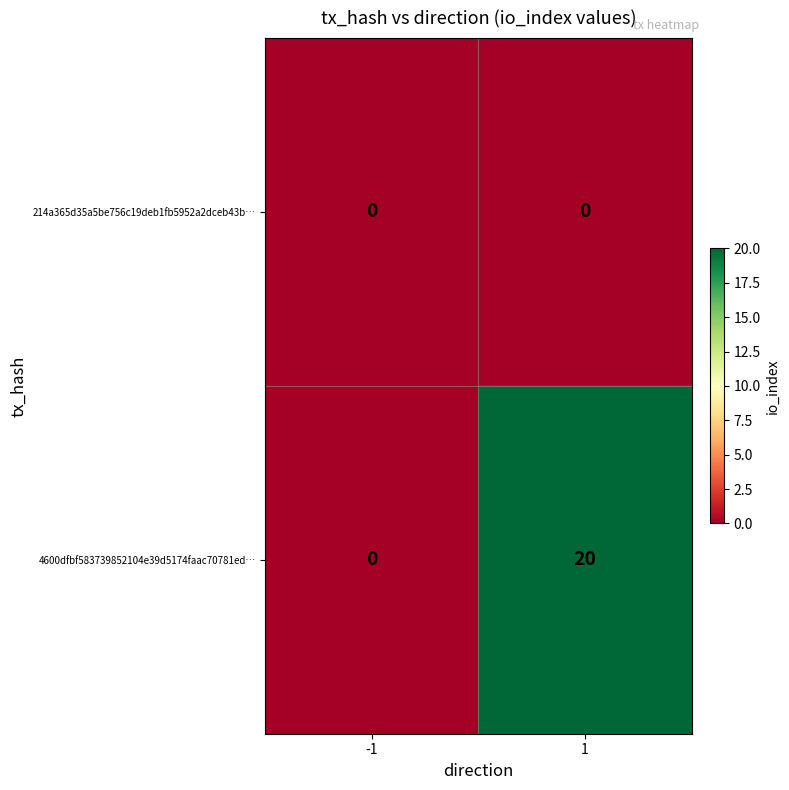

Which series has the largest range (max minus min)?

4600dfbf583739852104e39d5174faac70781ed…